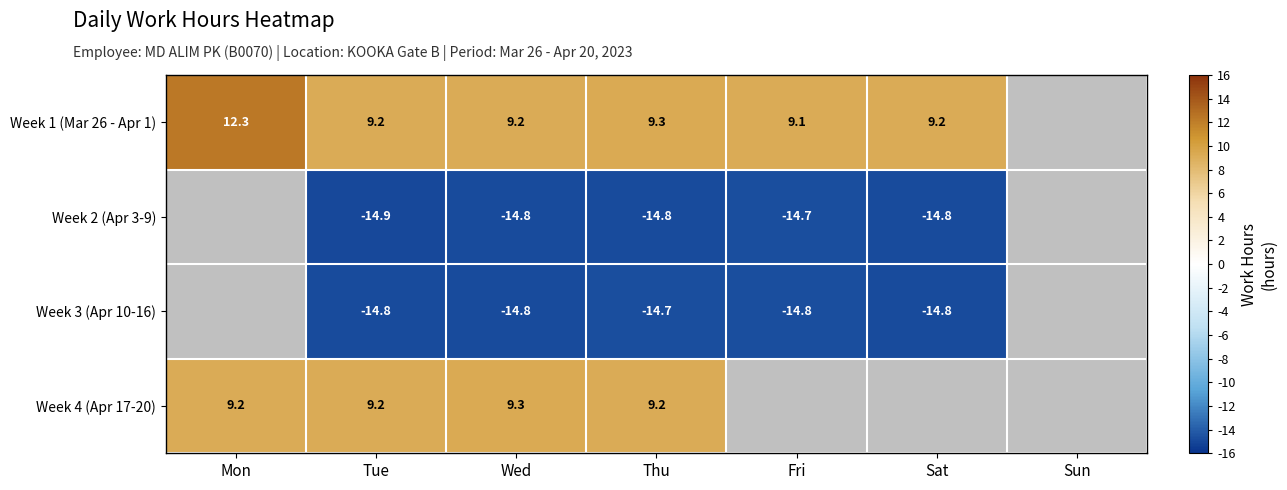

Which has a higher value, Thu or Tue?

Thu